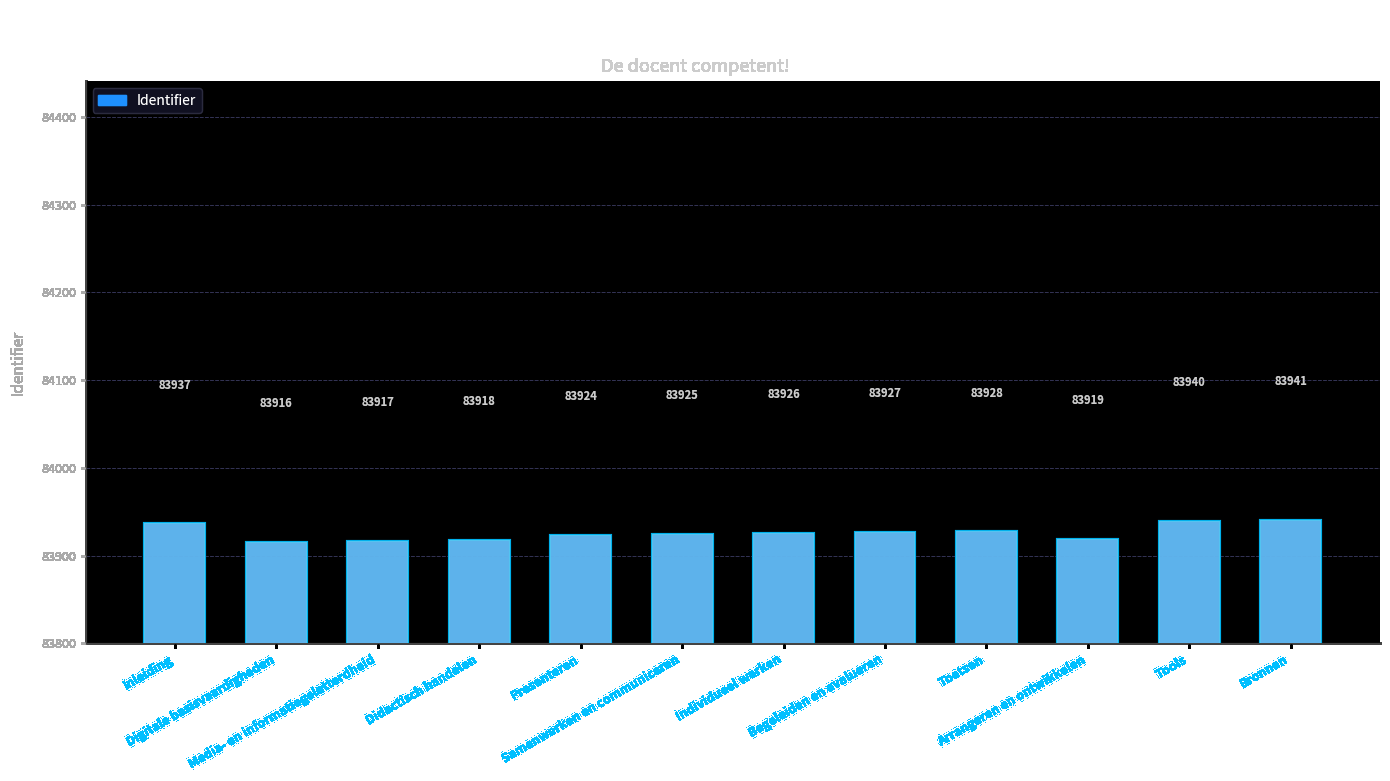

Which has a higher value, Toetsen or Inleiding?

Inleiding